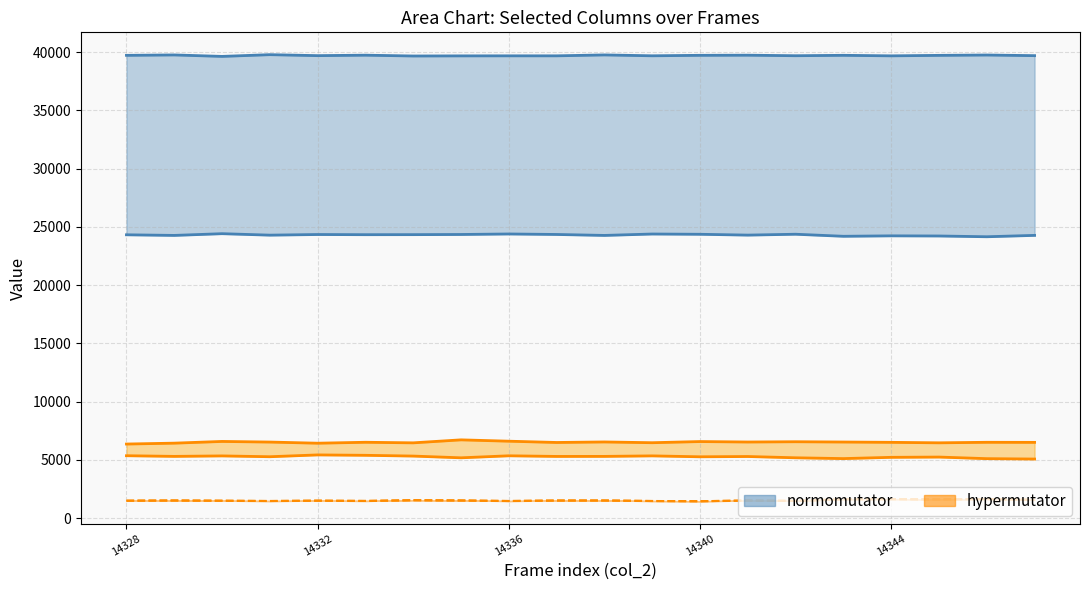

True or false: col_516 and col_514 intersect in this chart.

False